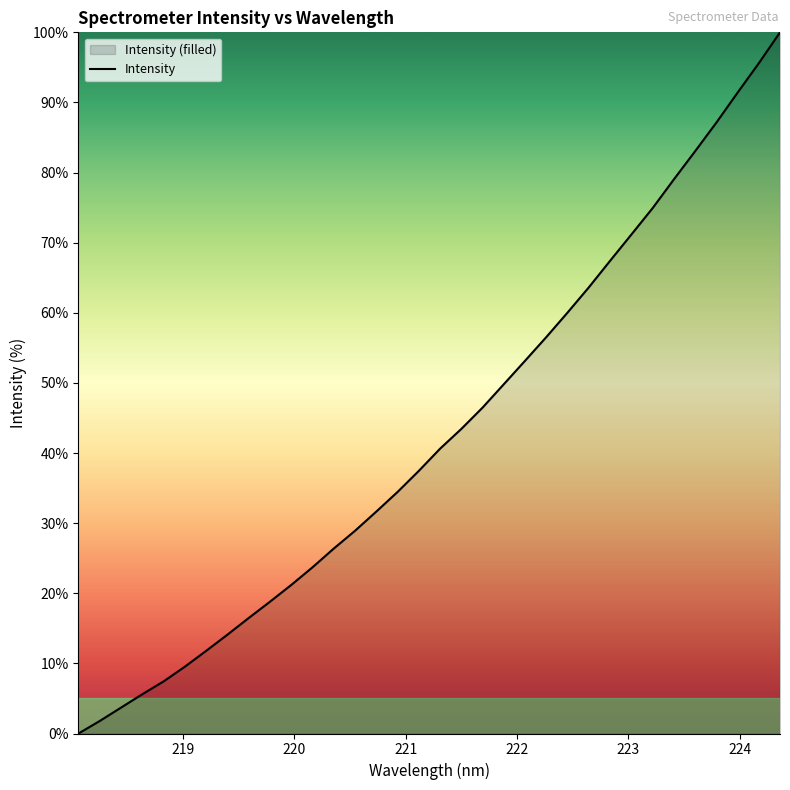

Which has a higher value, 221.8812 or 218.6332?

221.8812